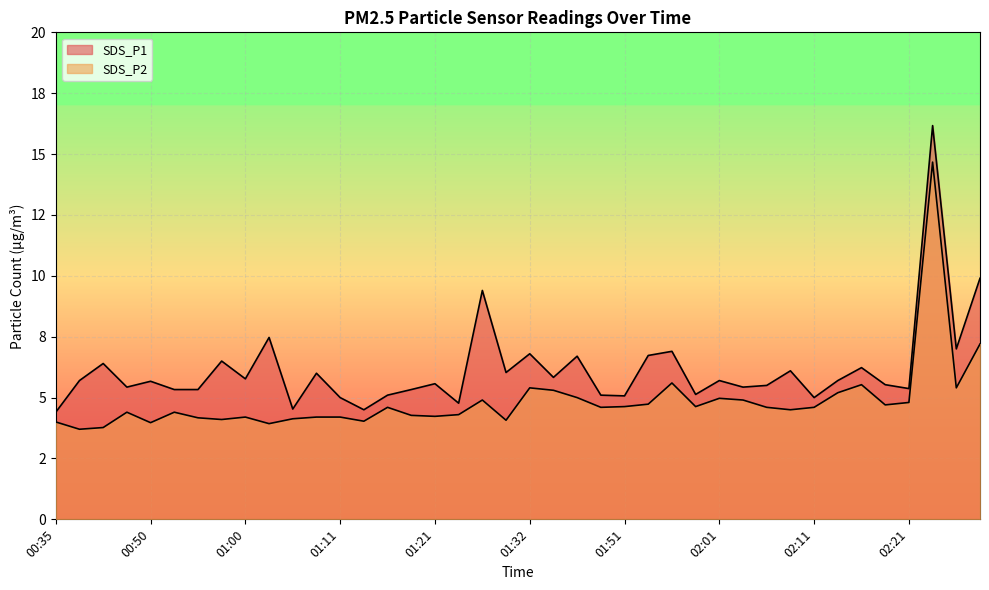

The value of SDS_P1 at 00:37 is 1.6. True or false?

False